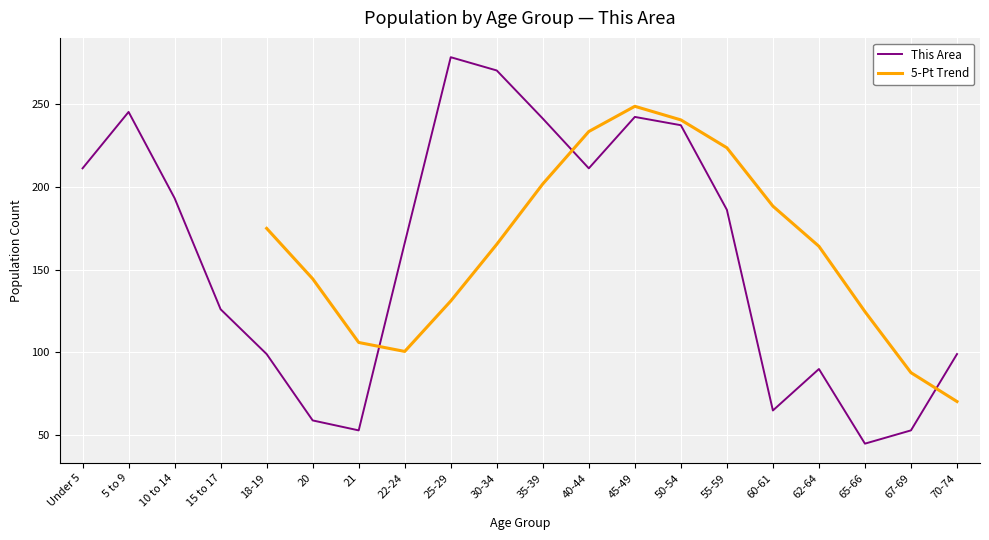

What position from the right is 60-61?

5